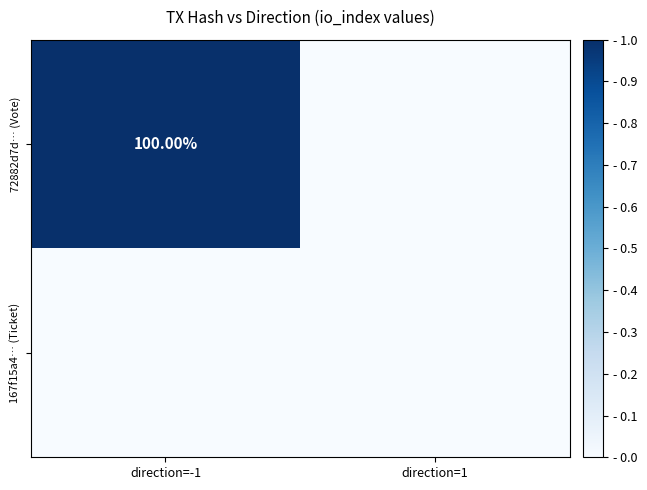

At which label is 72882d7d… (Vote) closest to 0?

direction=1